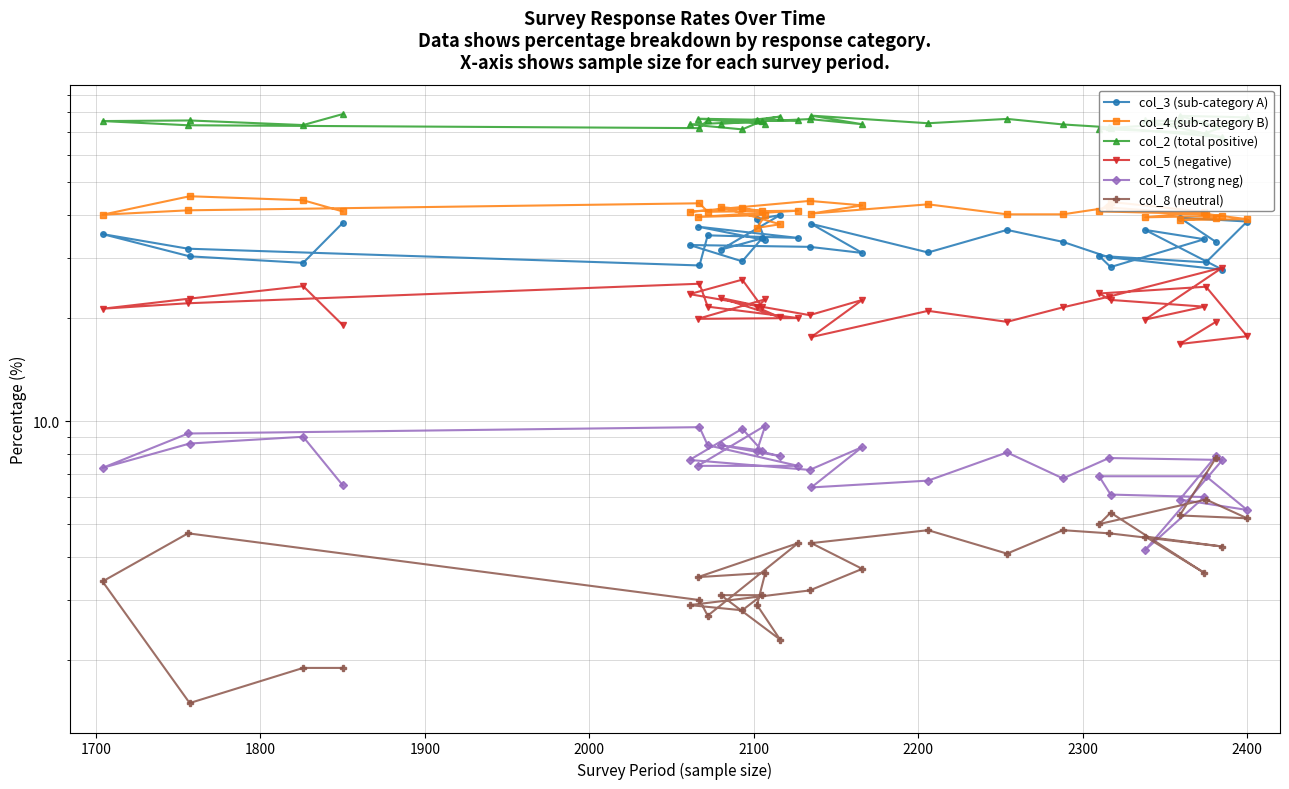

Which series has the largest total across all categories?

col_2 (total positive)